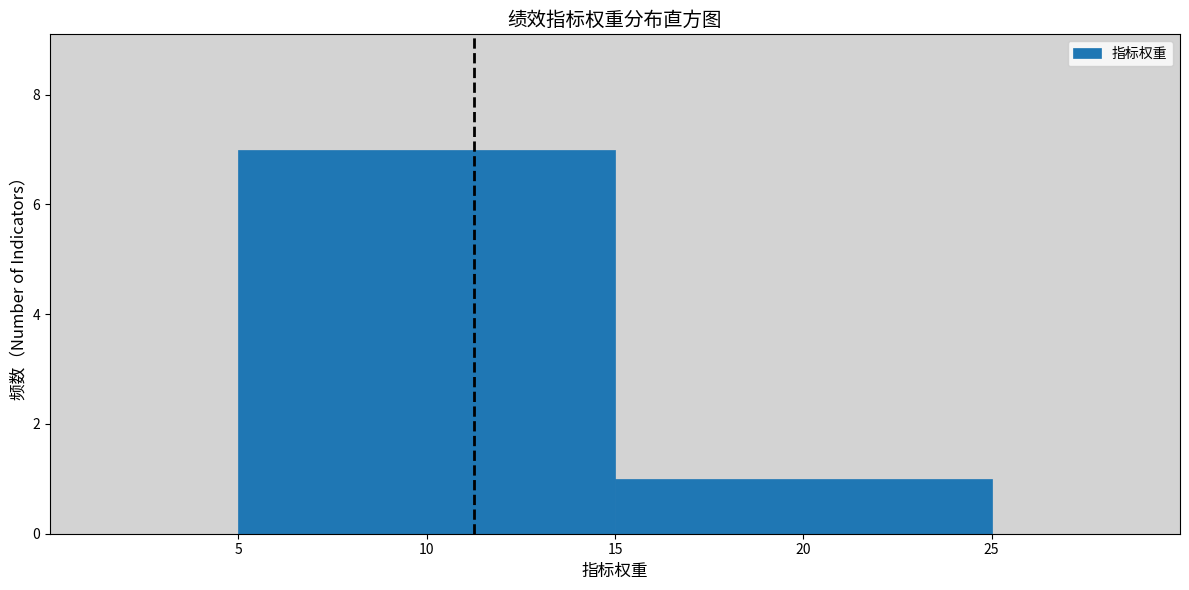

What is the height of the bar covering 15 to 25 on the x-axis? The values are not printed on the chart, so give them approximately, as read against the axis.

1